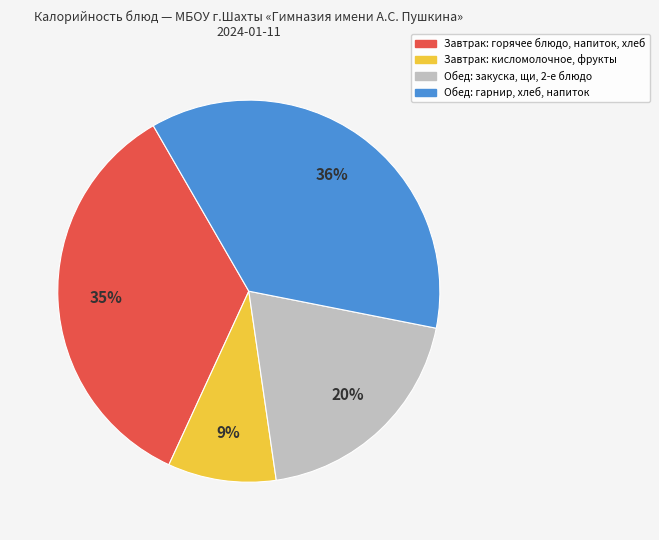

To the nearest percent, what is the difference between the largest and smallest slice percentages?

27%